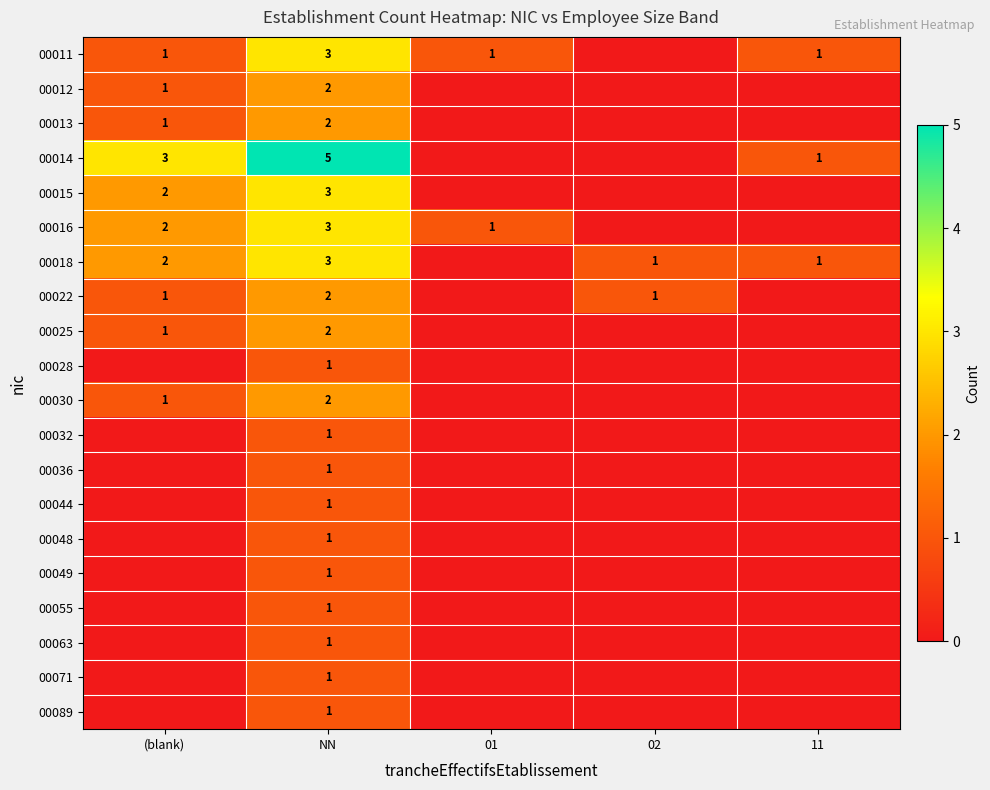

Is the value of 00089 at NN greater than the value of 00022 at NN?

No